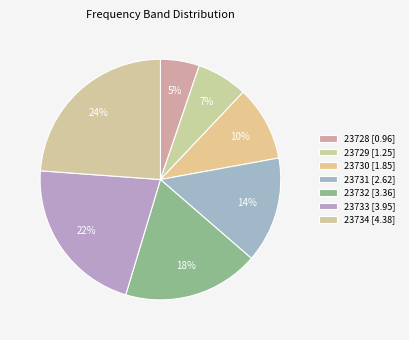

How many slices are in this pie chart?

7